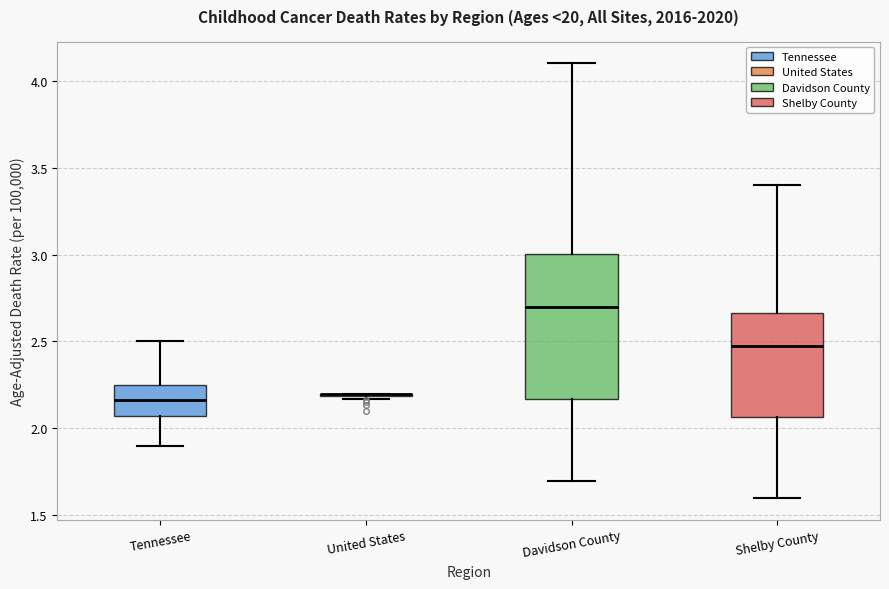

Reading left to right, read every box against the y-axis: the position of its median line, the range the box covers, and the ends of its whiskers. The values are not printed on the chart, so give them approximately, as read against the axis.

Tennessee: median 2.15, box 2.05 to 2.25, whiskers 1.90 to 2.50
United States: box collapsed to a line at 2.20, whiskers 2.15 to 2.20
Davidson County: median 2.70, box 2.15 to 3.00, whiskers 1.70 to 4.10
Shelby County: median 2.45, box 2.05 to 2.65, whiskers 1.60 to 3.40